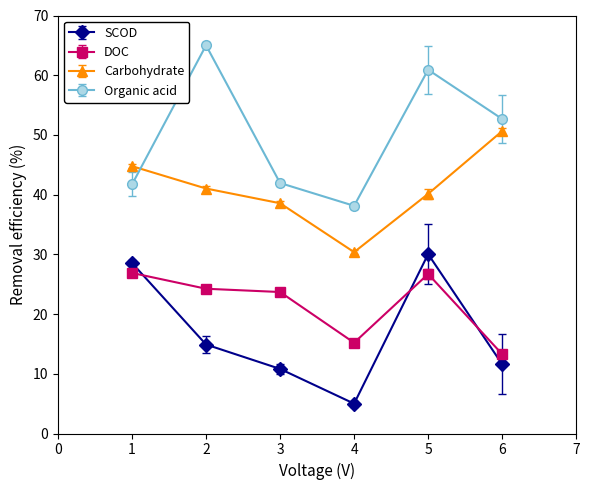

What is the difference between the second highest and second lowest values in the Organic acid series?

19.2